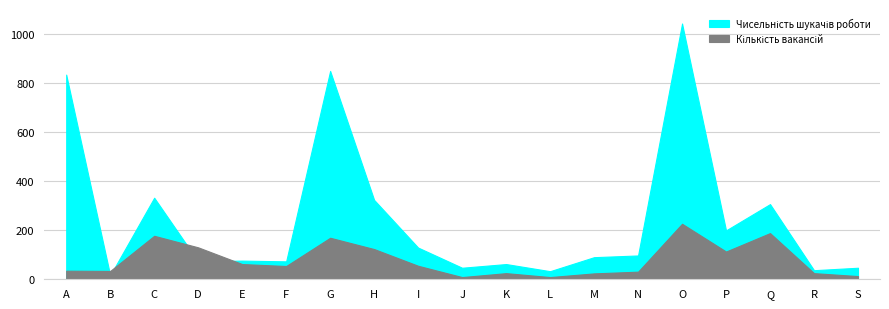

Where does the Чисельність шукачів роботи series first go above 90?

A